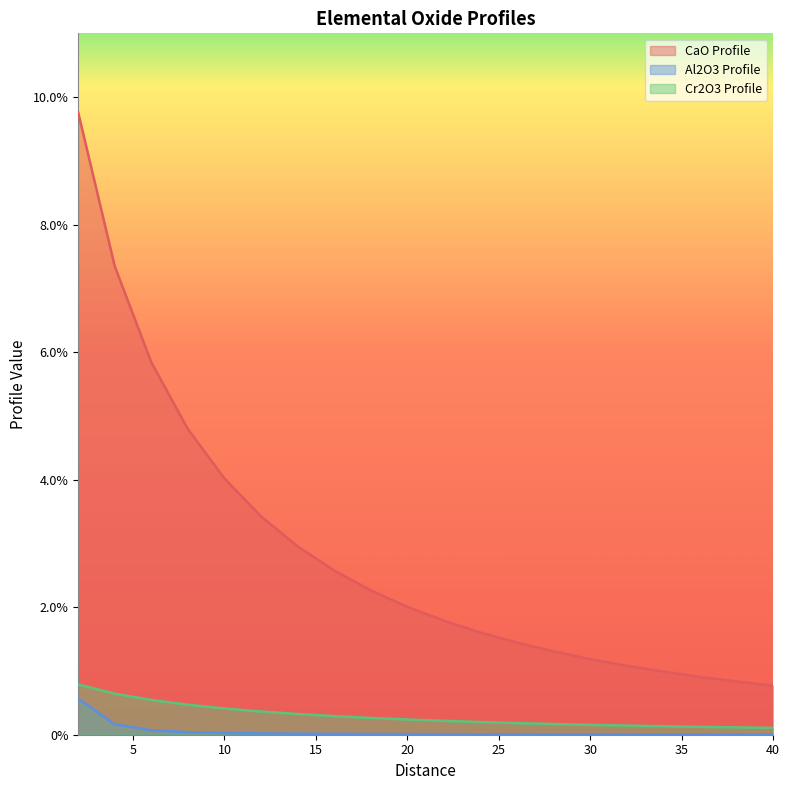

At how many categories does at least one series exceed 0?

20